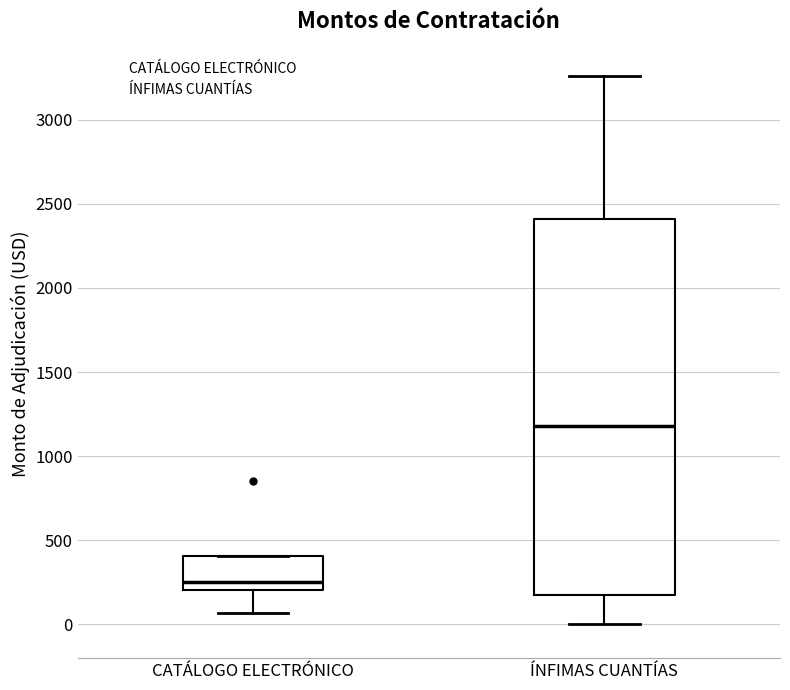

Reading left to right, transcribe this box plot: for each box, give where its median line is, the range the box spans, and where its two whiskers end, as read against the y-axis. The values are not printed on the chart, so give them approximately, as read against the axis.

CATÁLOGO ELECTRÓNICO: median 250, box 200 to 400, whiskers 50 to 400
ÍNFIMAS CUANTÍAS: median 1200, box 150 to 2400, whiskers 0 to 3250